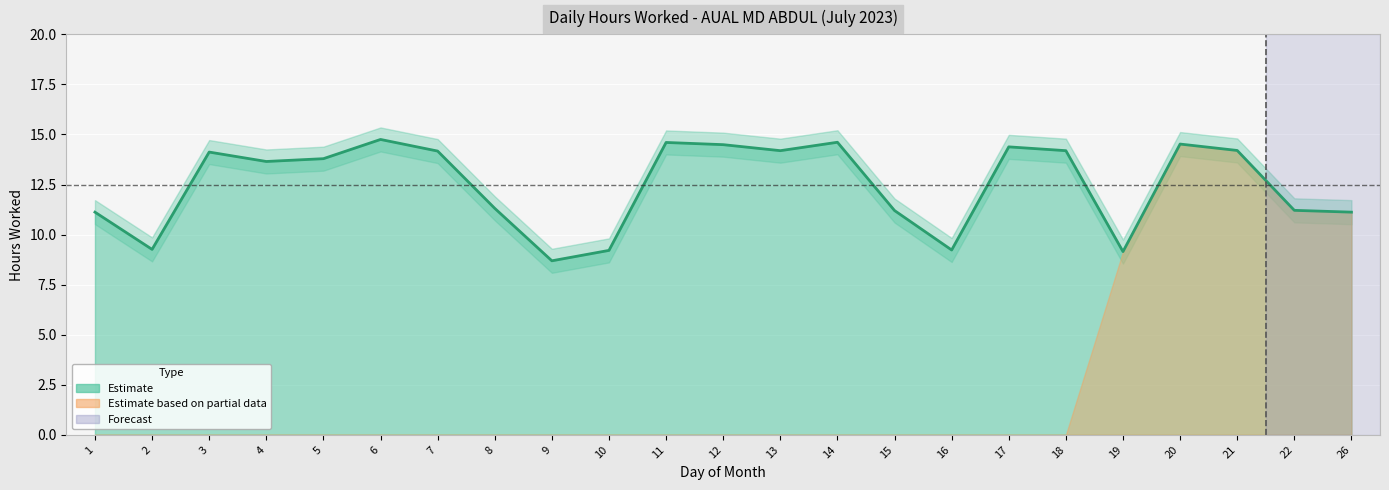

Reading right to left, extract all data points from this chart.

26=11.1	22=11.2	21=14.2	20=14.5	19=9.2	18=14.2	17=14.4	16=9.2	15=11.2	14=14.6	13=14.2	12=14.5	11=14.6	10=9.2	9=8.7	8=11.3	7=14.2	6=14.8	5=13.8	4=13.7	3=14.1	2=9.3	1=11.1